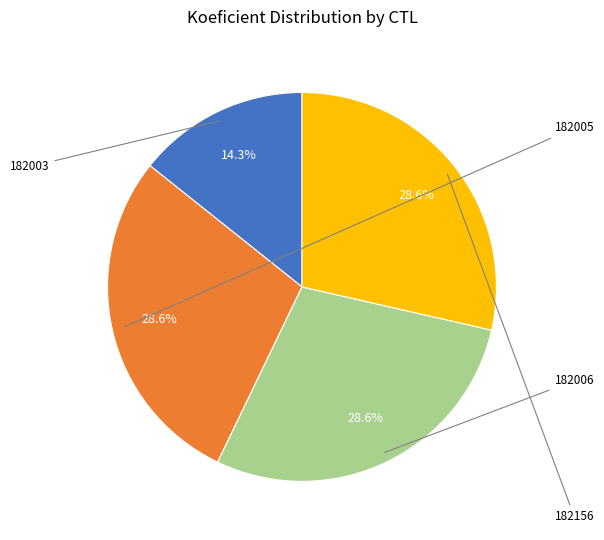

Is there any slice that represents more than half of the pie?

No